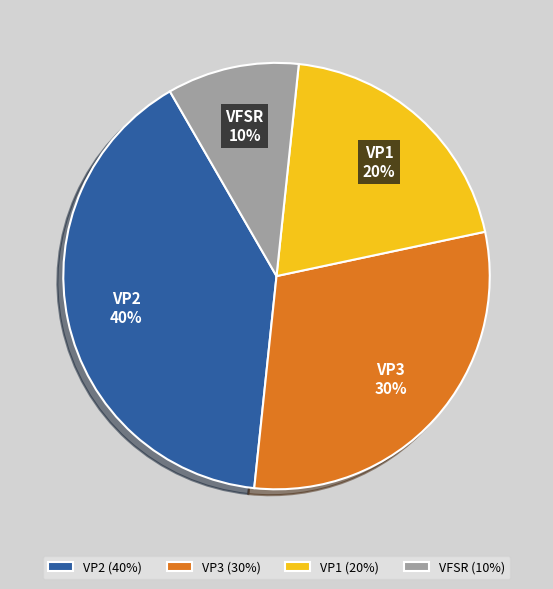

Does VP1 represent more than half of the total?

No